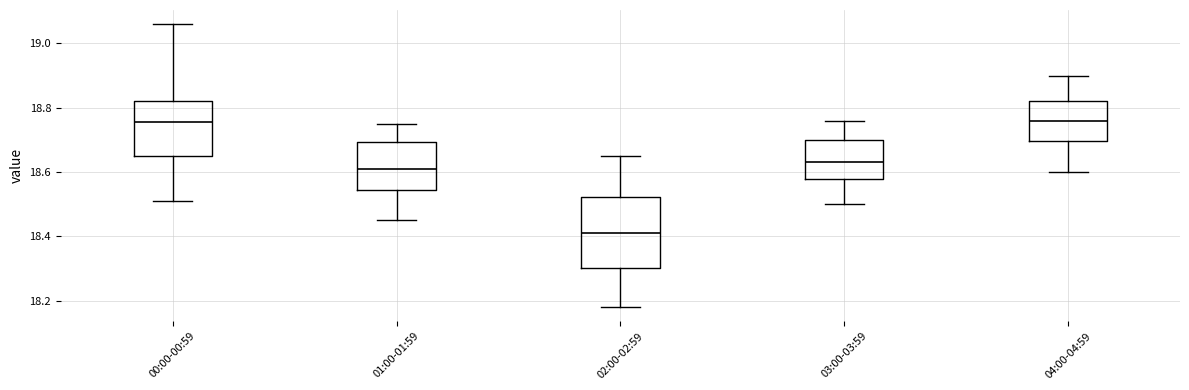

Reading left to right, transcribe this box plot: for each box, give where its median line is, the range the box spans, and where its two whiskers end, as read against the y-axis. The values are not printed on the chart, so give them approximately, as read against the axis.

00:00-00:59: median 18.76, box 18.66 to 18.82, whiskers 18.52 to 19.06
01:00-01:59: median 18.62, box 18.54 to 18.70, whiskers 18.46 to 18.76
02:00-02:59: median 18.42, box 18.30 to 18.52, whiskers 18.18 to 18.66
03:00-03:59: median 18.64, box 18.58 to 18.70, whiskers 18.50 to 18.76
04:00-04:59: median 18.76, box 18.70 to 18.82, whiskers 18.60 to 18.90